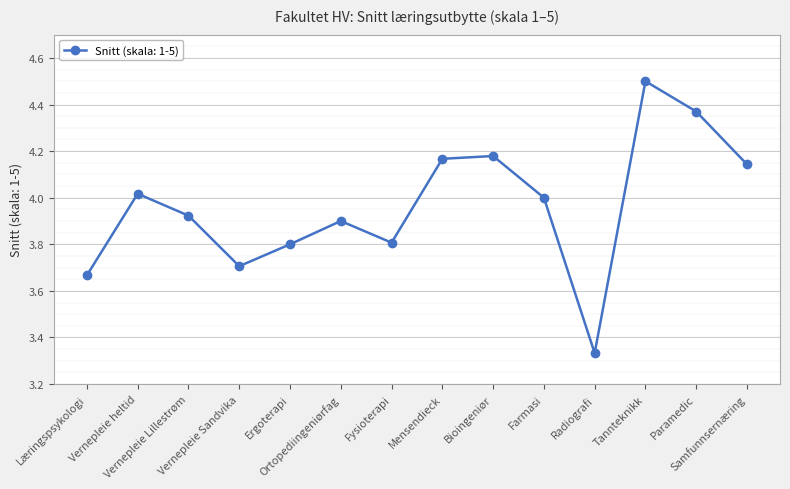

Read the value at Ergoterapi.

3.8